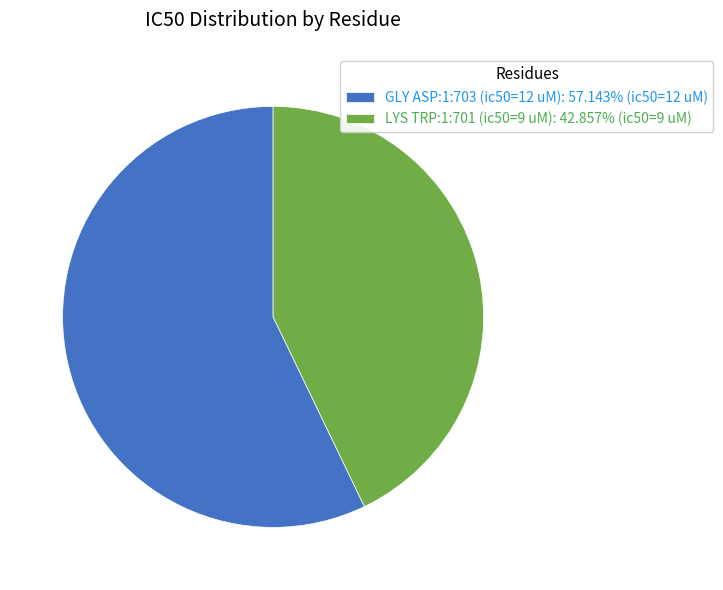

What is the ratio of the value at GLY ASP:1:703 (ic50=12 uM): 57.143% (ic50=12 uM) to the value at LYS TRP:1:701 (ic50=9 uM): 42.857% (ic50=9 uM)?

1.3